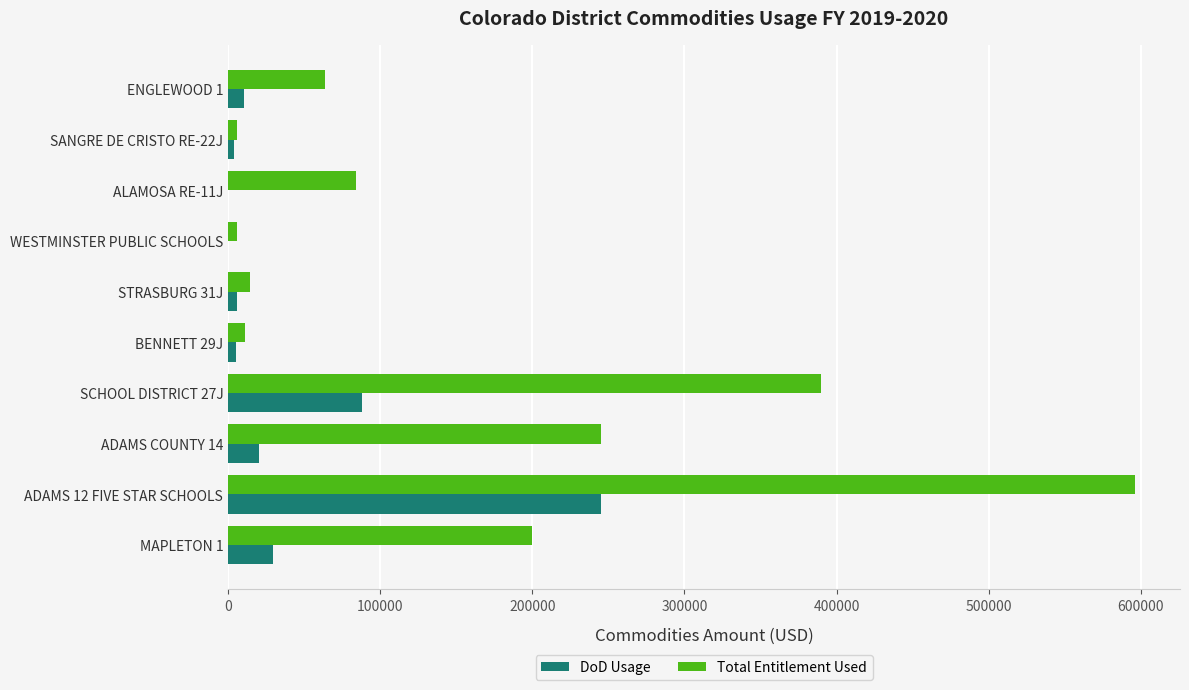

At which label does Total Entitlement Used reach its peak?

ADAMS 12 FIVE STAR SCHOOLS